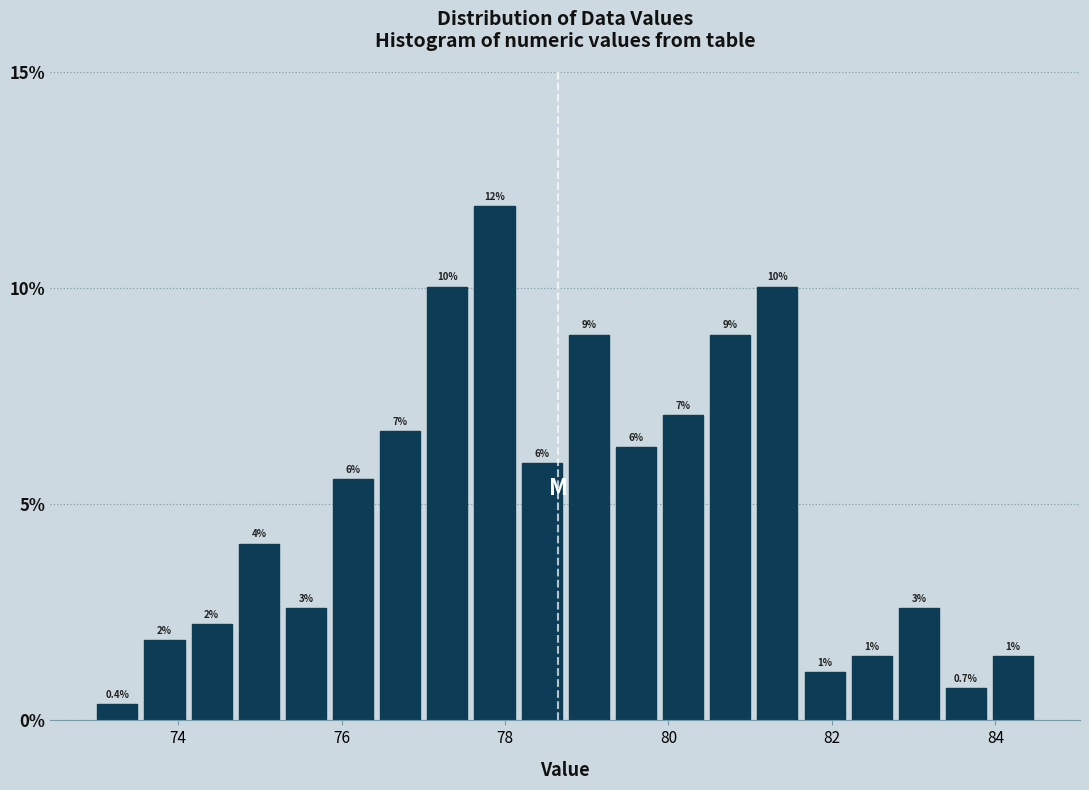

Around what value on the x-axis is the tallest bar? Give the approximate position of its centre, as read against the axis.

77.8